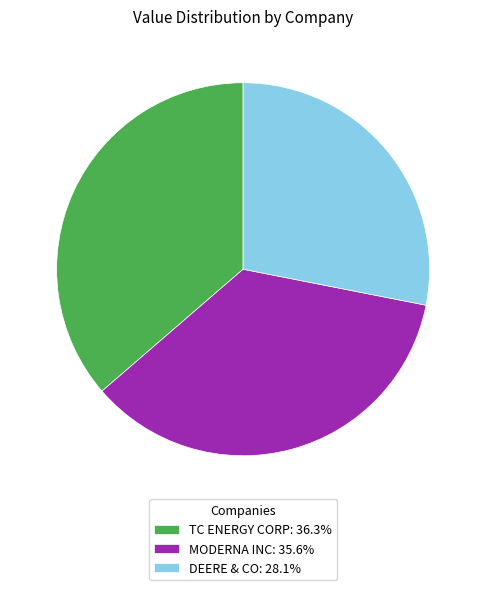

Rank the categories by value from lowest to highest.

DEERE & CO, MODERNA INC, TC ENERGY CORP